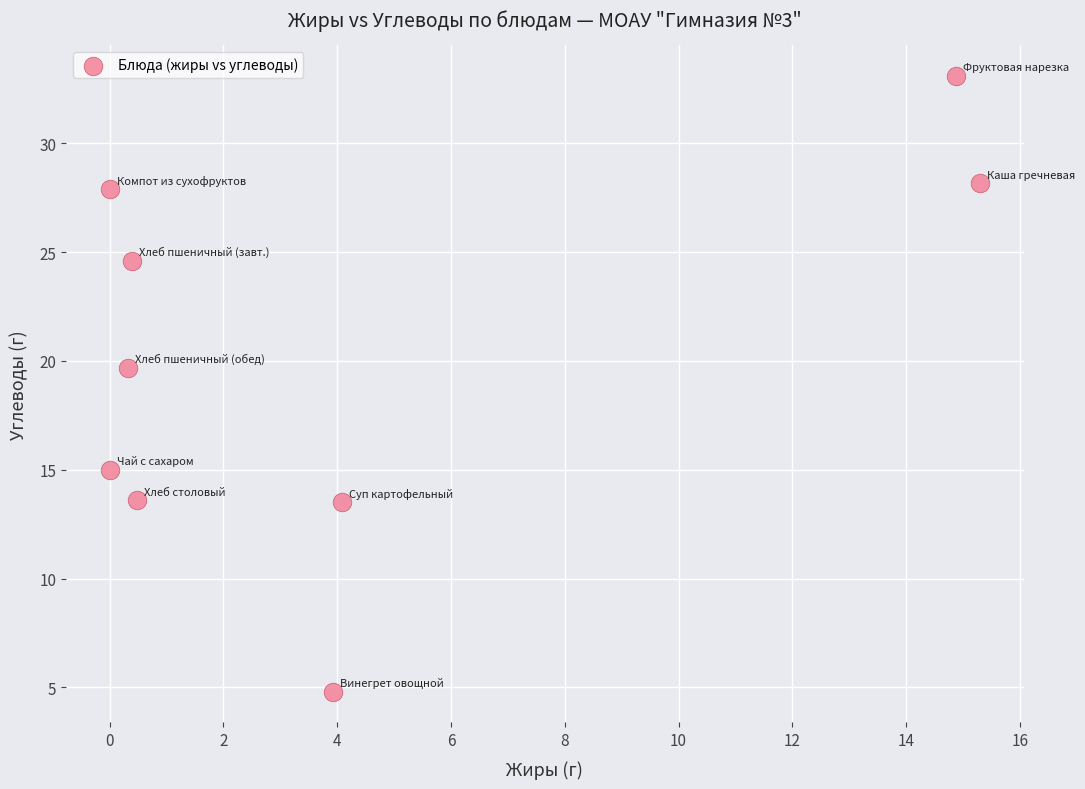

What is the average X value?

4.4